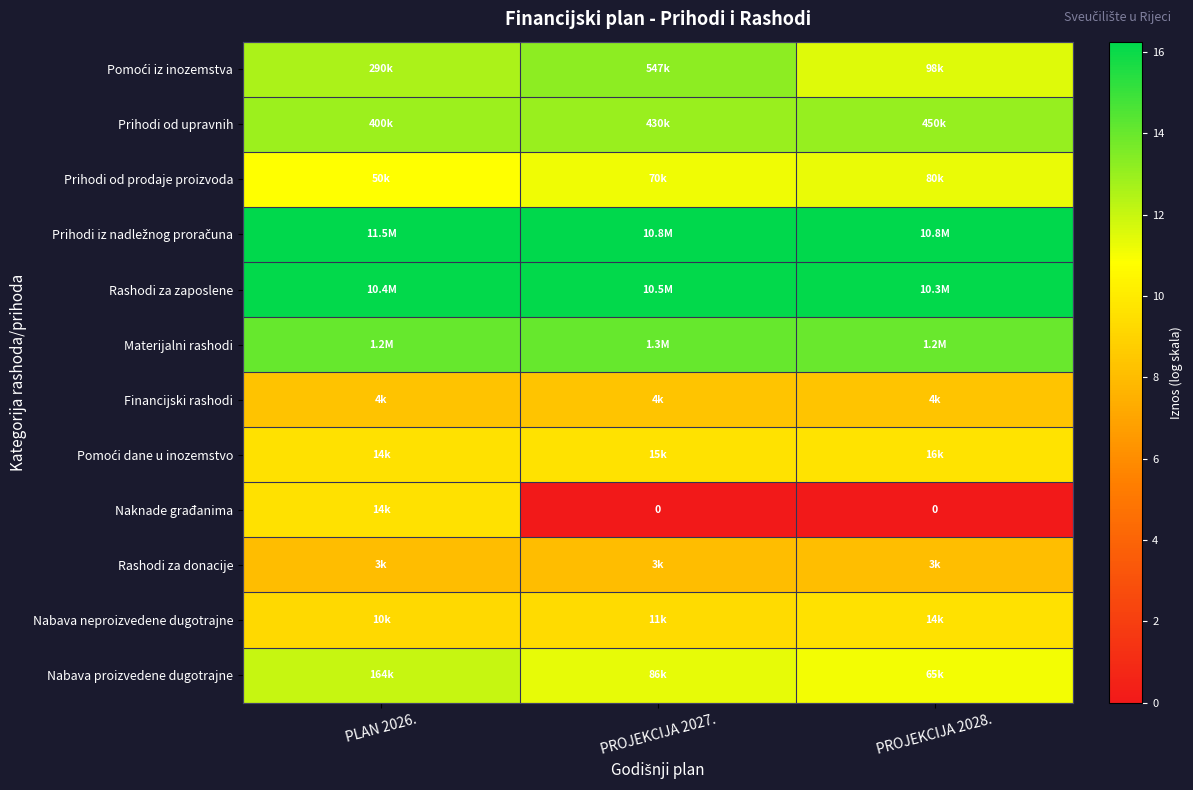

At how many categories does at least one series exceed 8?

3